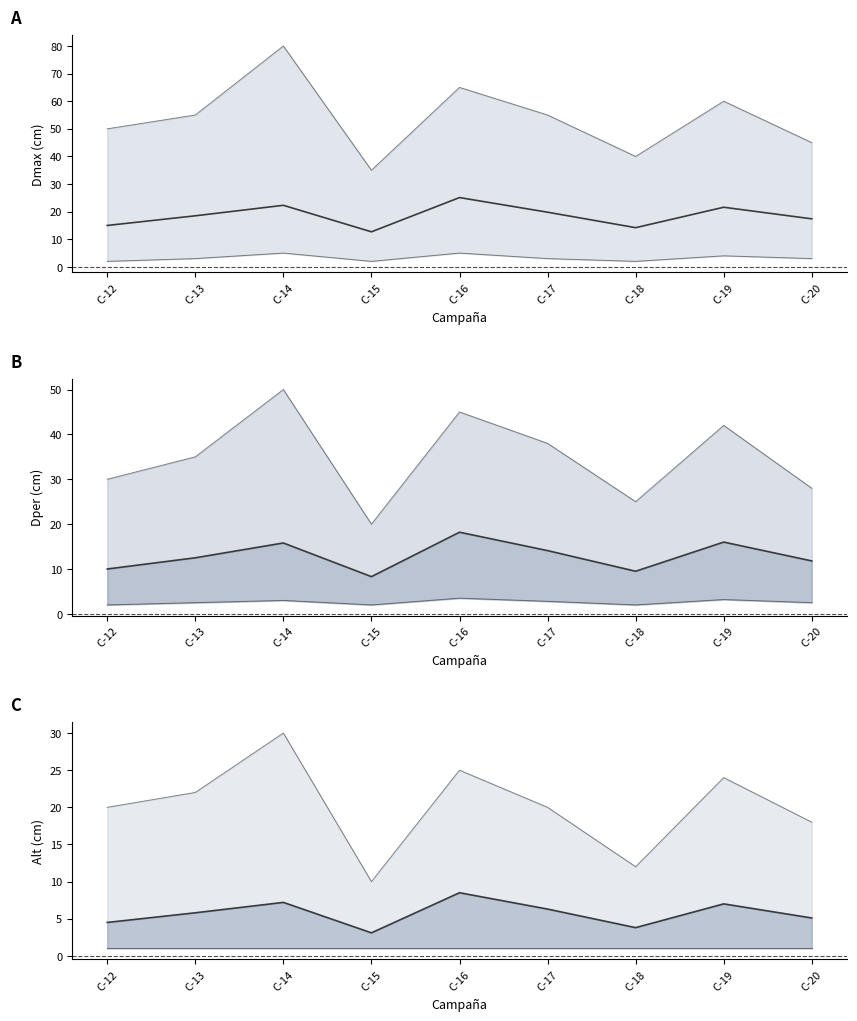

List the labels in order of Dmax mean value, smallest first.

C-15, C-18, C-12, C-20, C-13, C-17, C-19, C-14, C-16